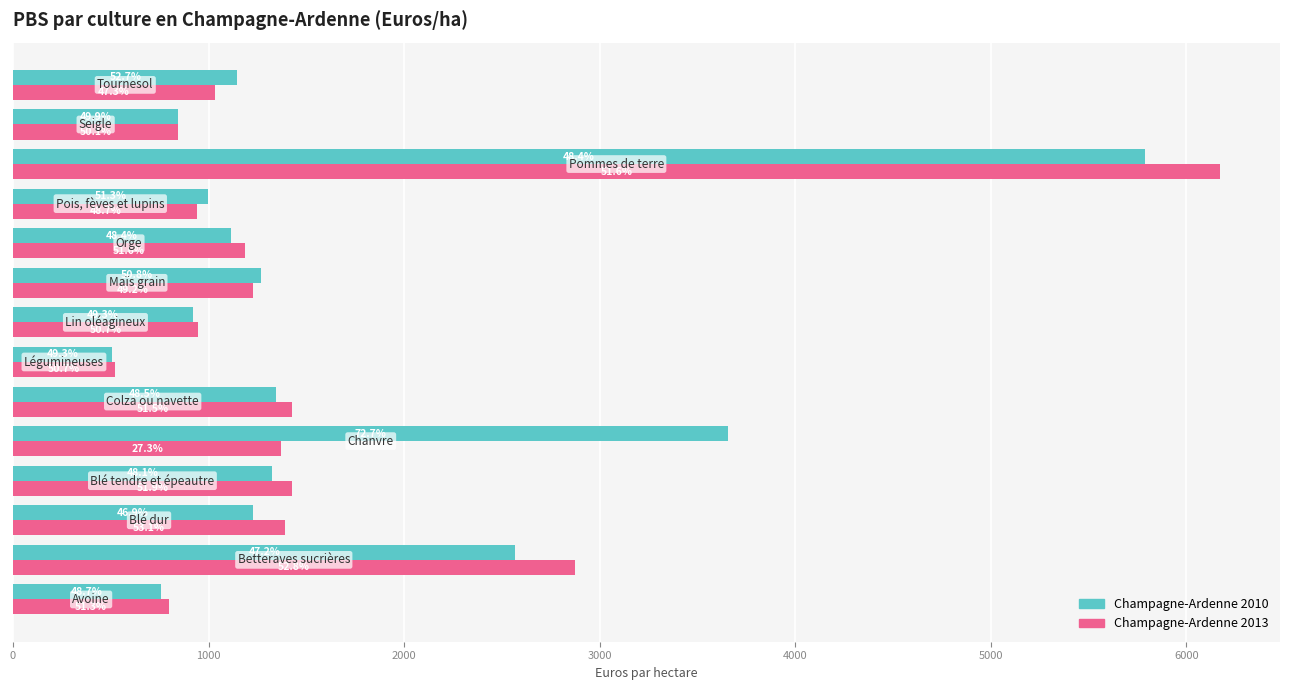

What is the greatest value displayed?

6170.5